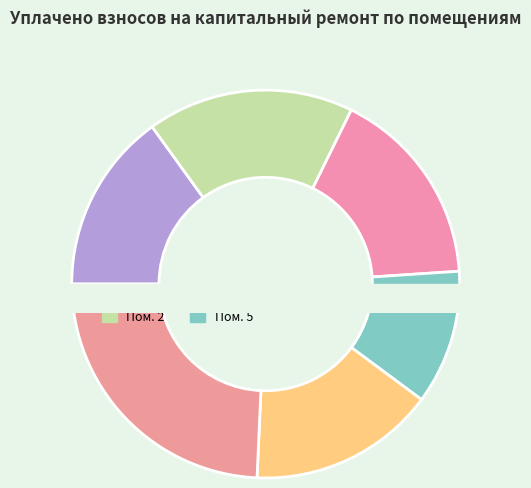

To the nearest percent, what is the difference between the 1 and 6 slice percentages?

1%